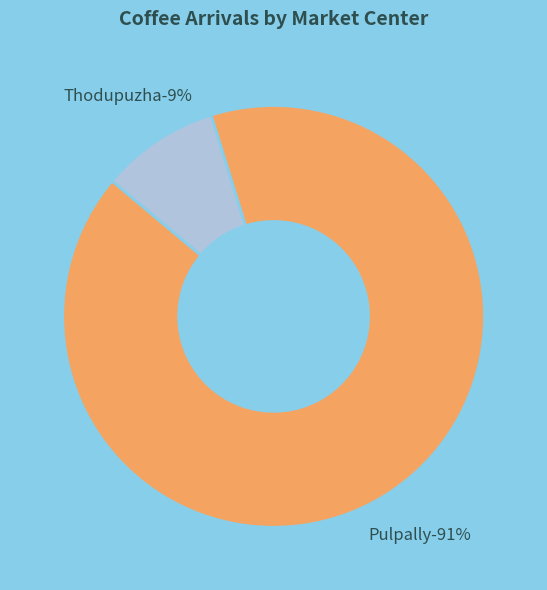

Count the number of slices in the pie.

2